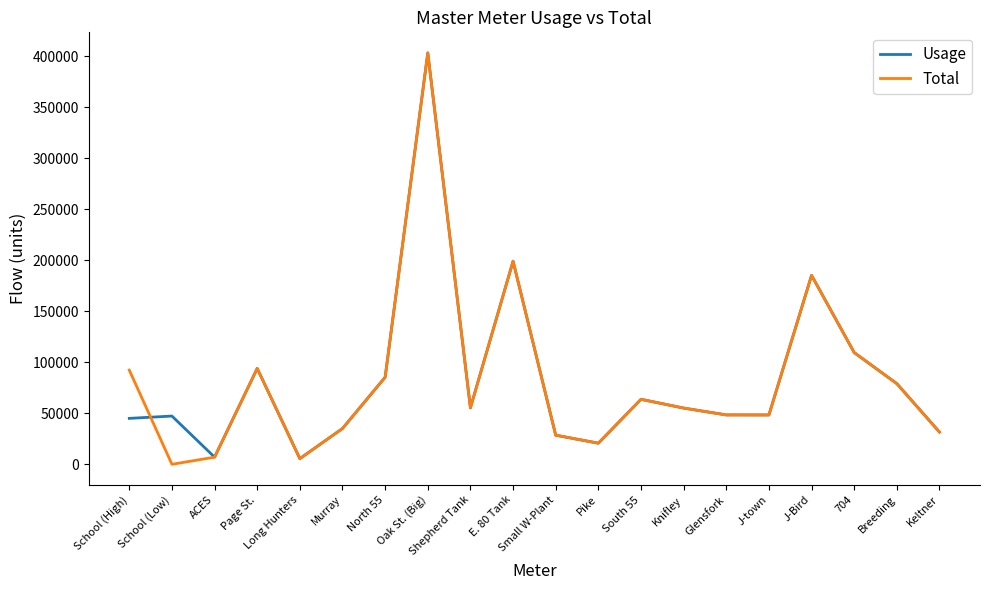

What is the approximate value of Total at ACES?

7000